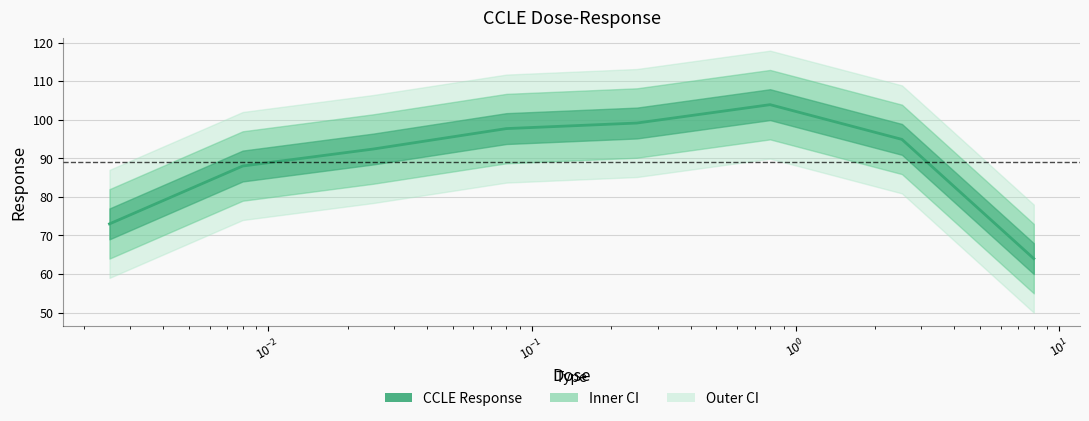

Is it true that the value at $\mathdefault{10^{0}}$ is 156.0?

False